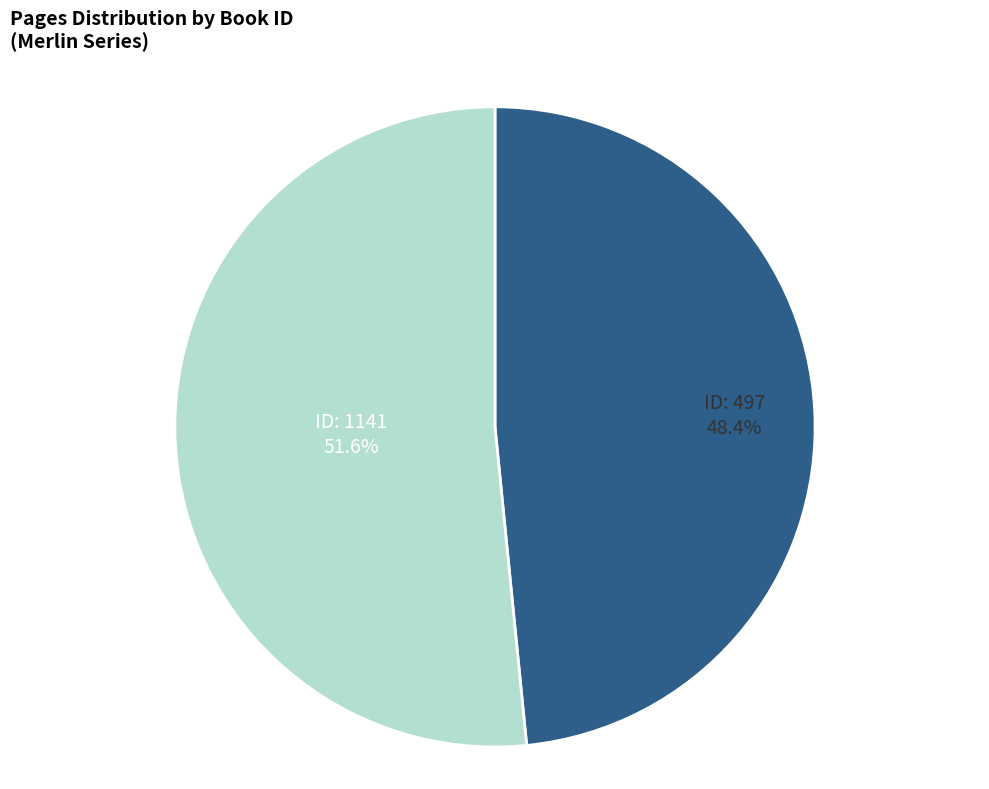

Is there a majority slice in this chart?

Yes